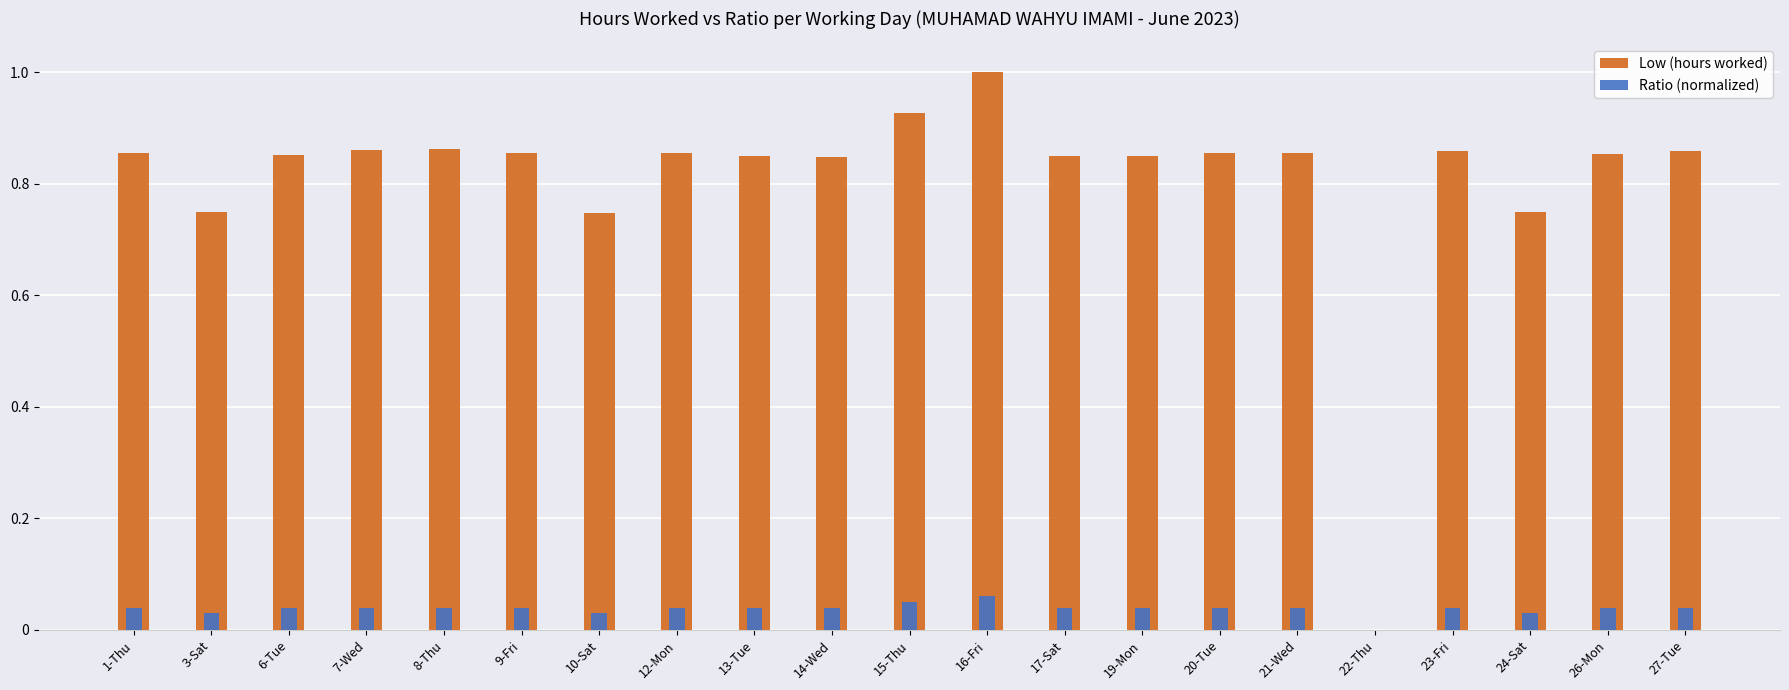

Which series has the largest range (max minus min)?

Low (hours worked)